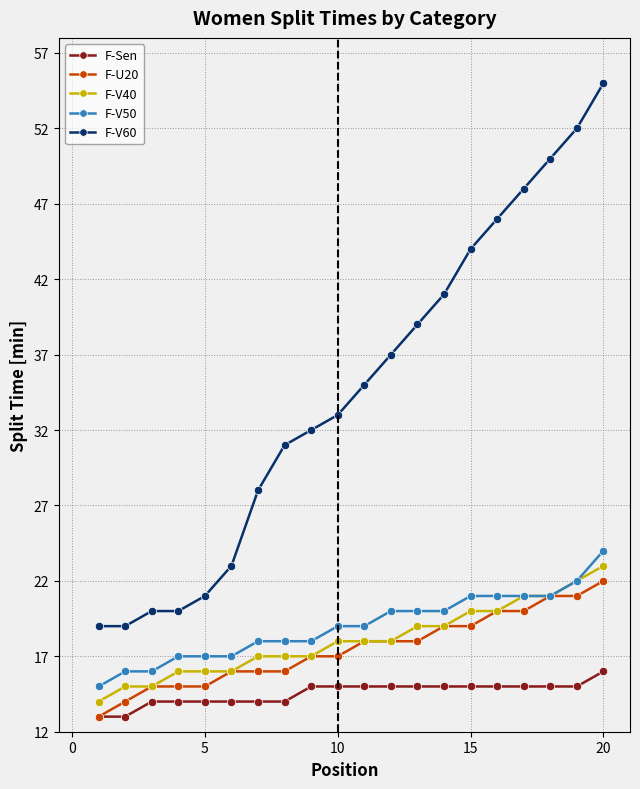

Which series has the widest spread of values?

F-V60